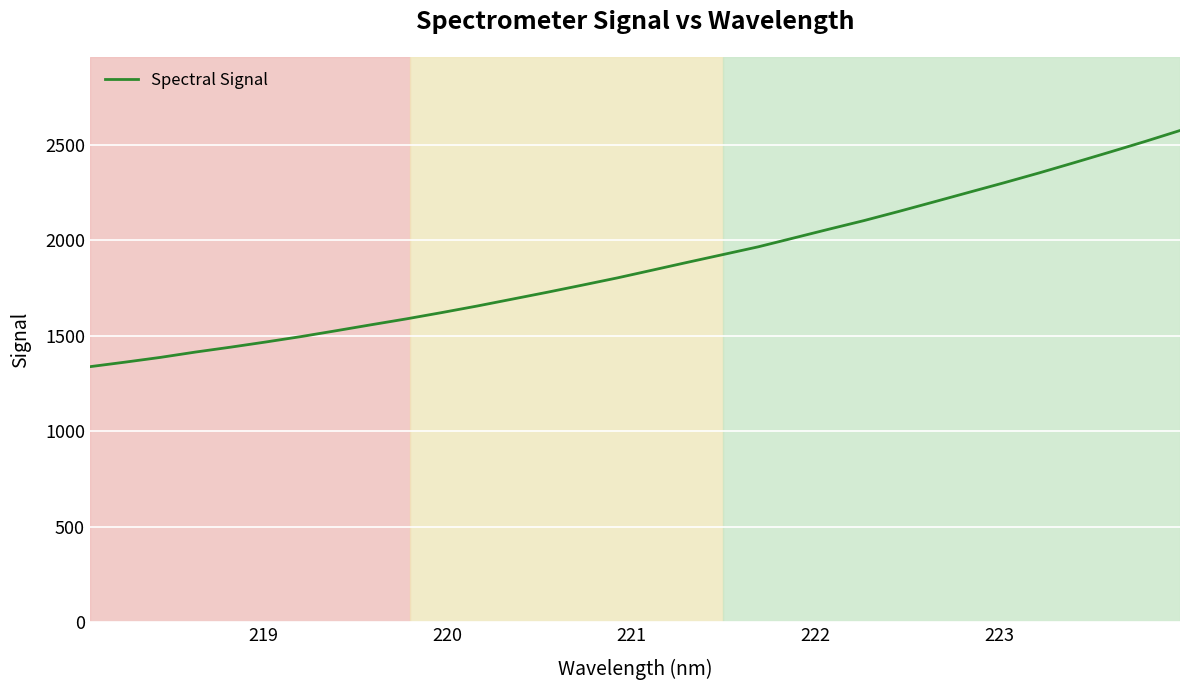

What is the maximum value shown in the chart?

2573.4